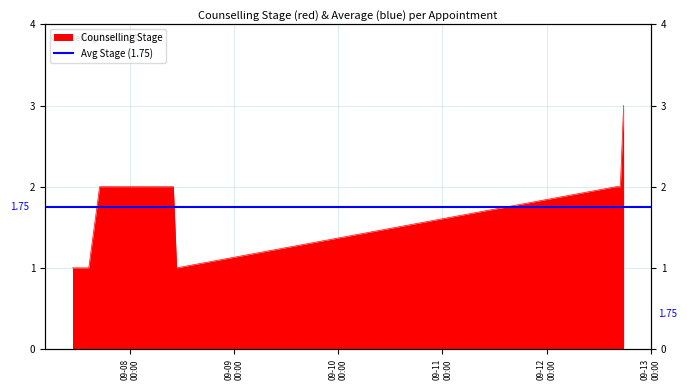

What position from the left is 2024-09-12 16:00:00?

6